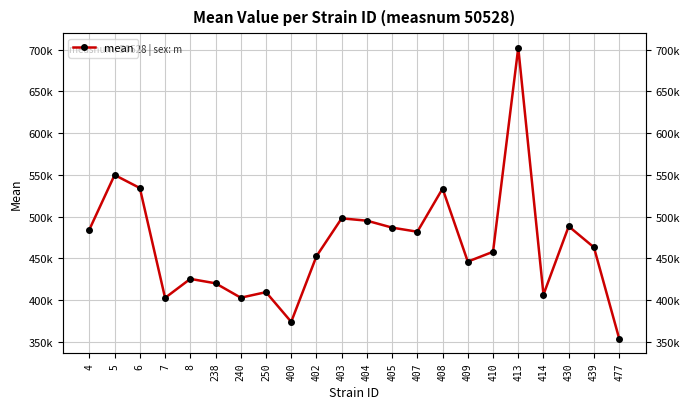

What is the change in value from 403 to 408?

+35650.6